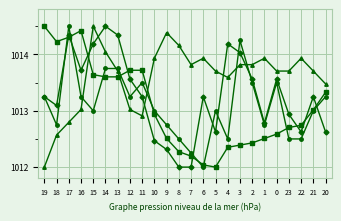

What is the label of the 3rd point from the left?

17